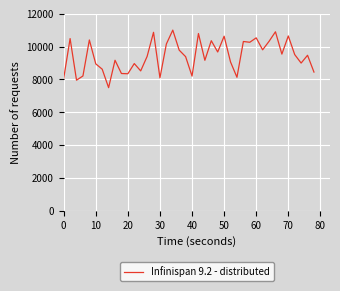

How many lines are shown in the chart?

1